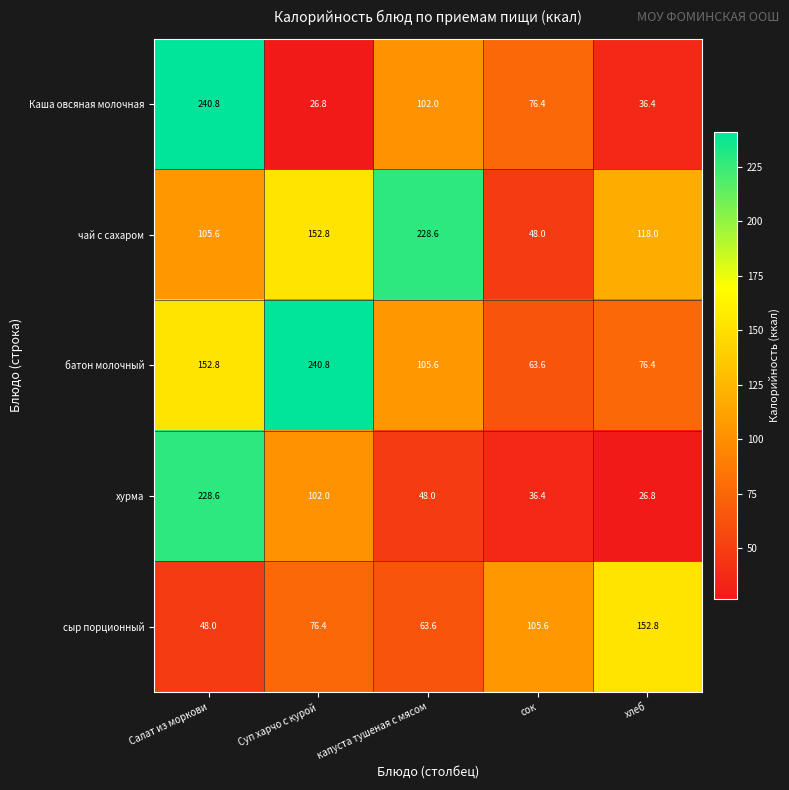

At сок, list the series in order from smallest to largest.

хурма, чай с сахаром, батон молочный, Каша овсяная молочная, сыр порционный